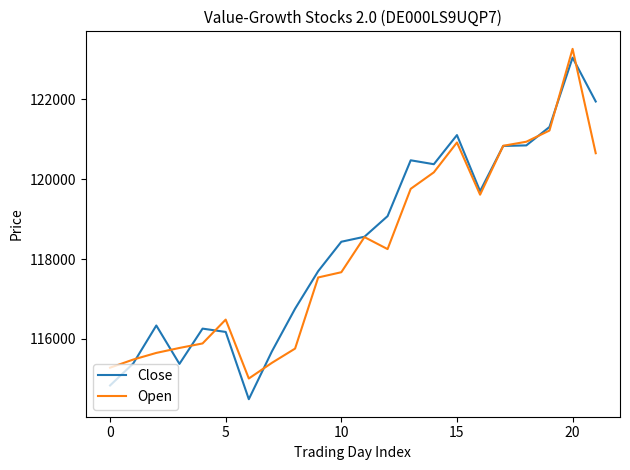

Which series has the widest spread of values?

Close